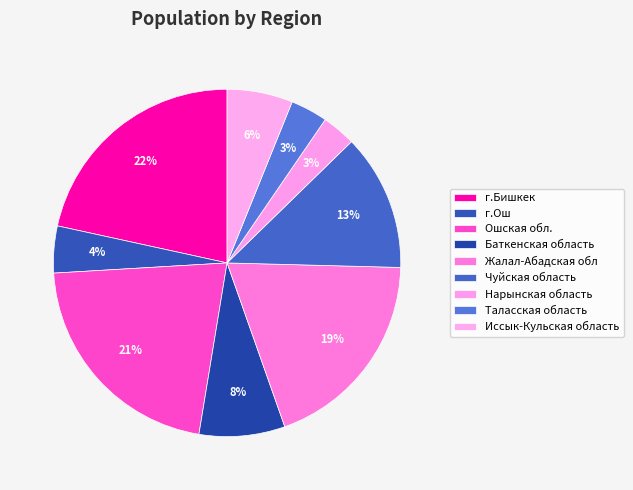

To the nearest percent, what portion does Чуйская область represent?

13%